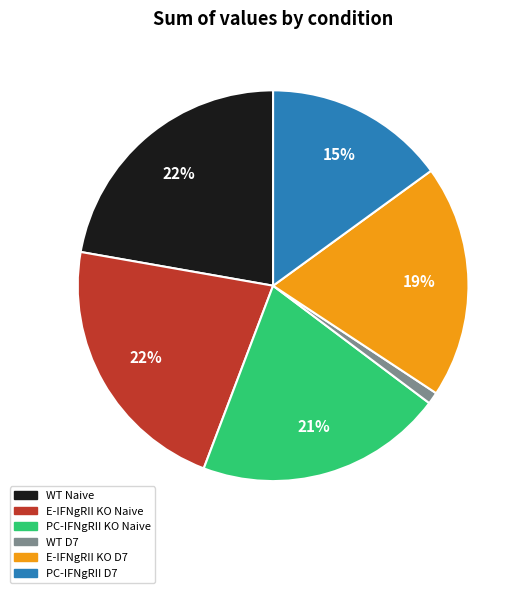

To the nearest percent, what is the difference between the PC-IFNgRII KO Naive and WT D7 slice percentages?

20%